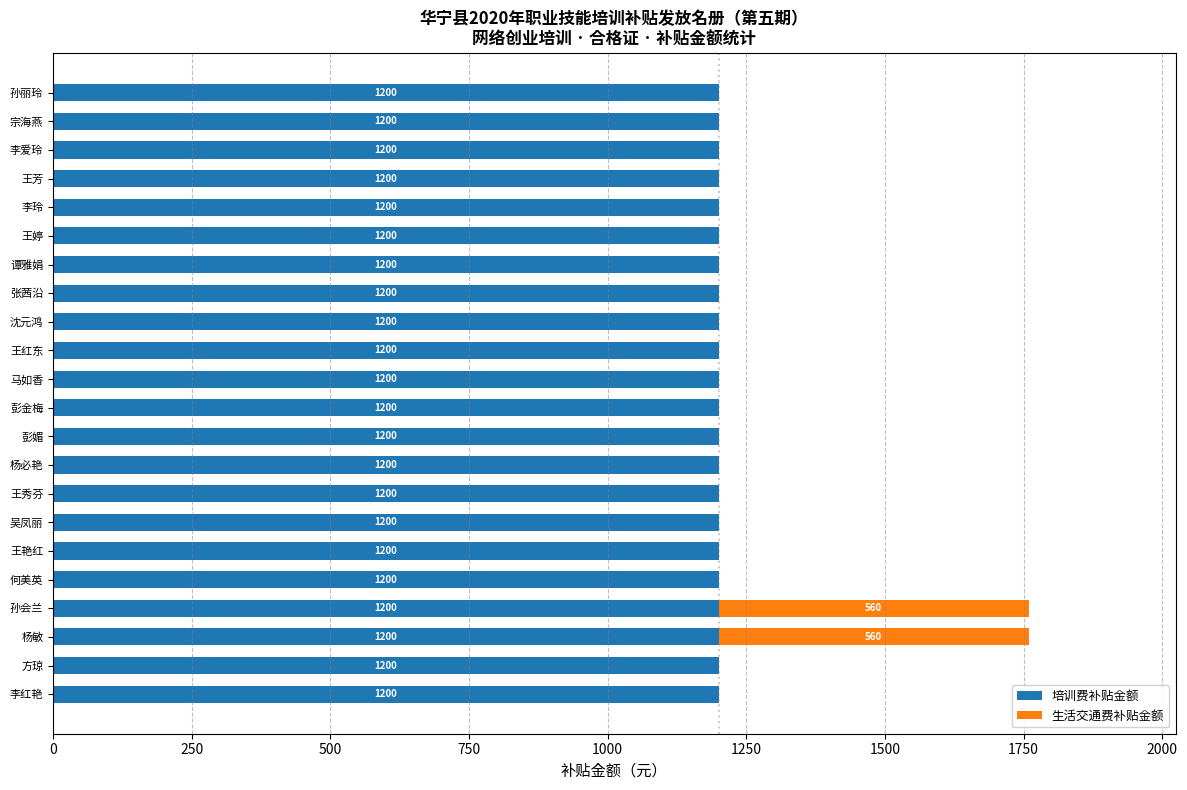

What is the approximate value of 培训费补贴金额 at 彭金梅?

1200